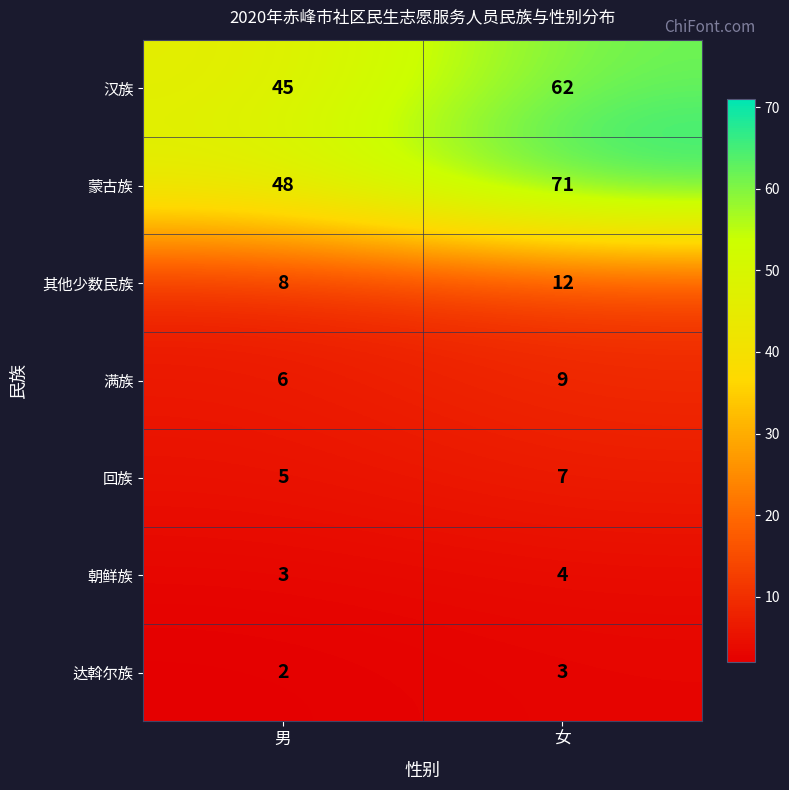

At which label is 回族 closest to 6?

男